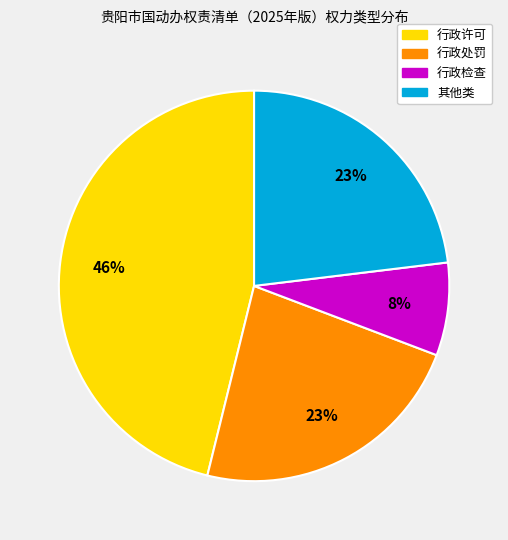

True or false: 行政处罚 accounts for 23% of the total.

True